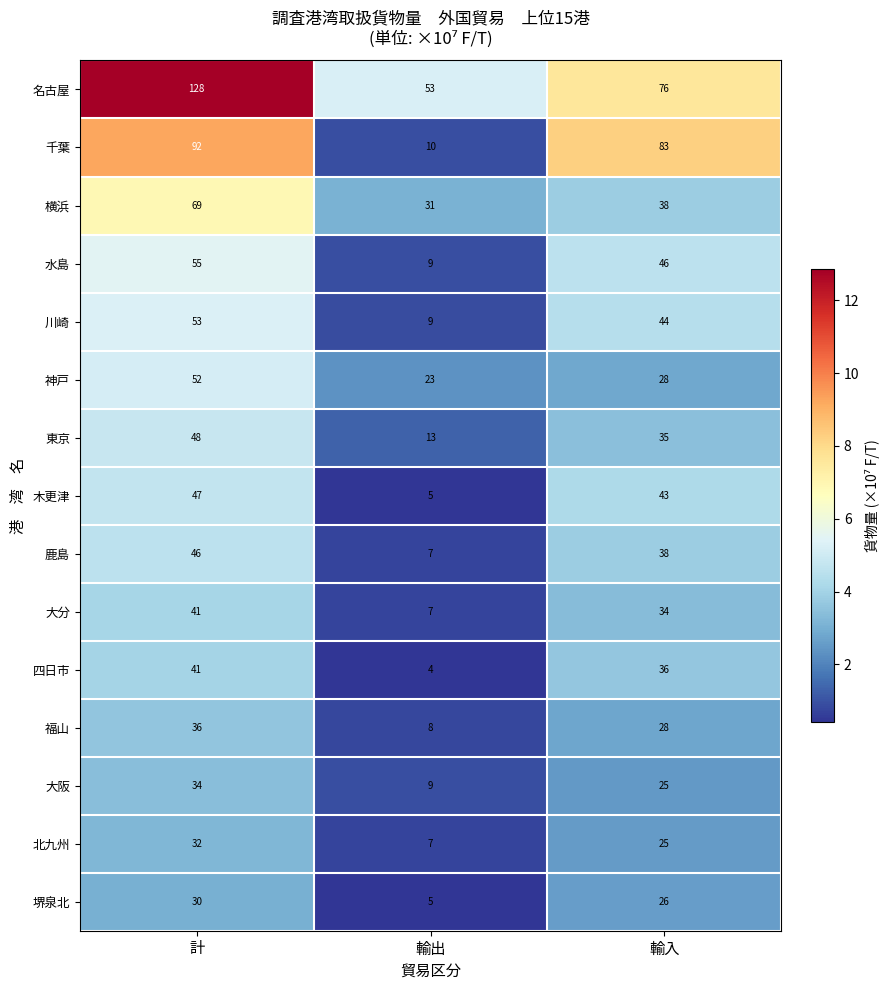

True or false: 福山 has a value of 61 at 計.

False